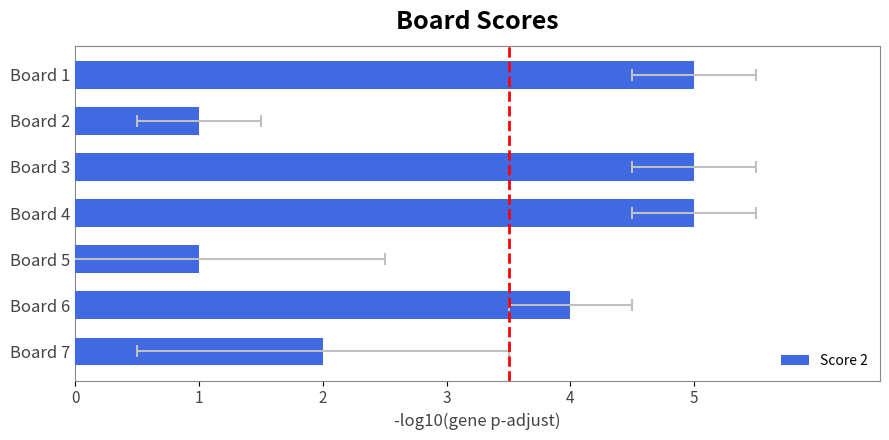

How many values exceed 4?

3